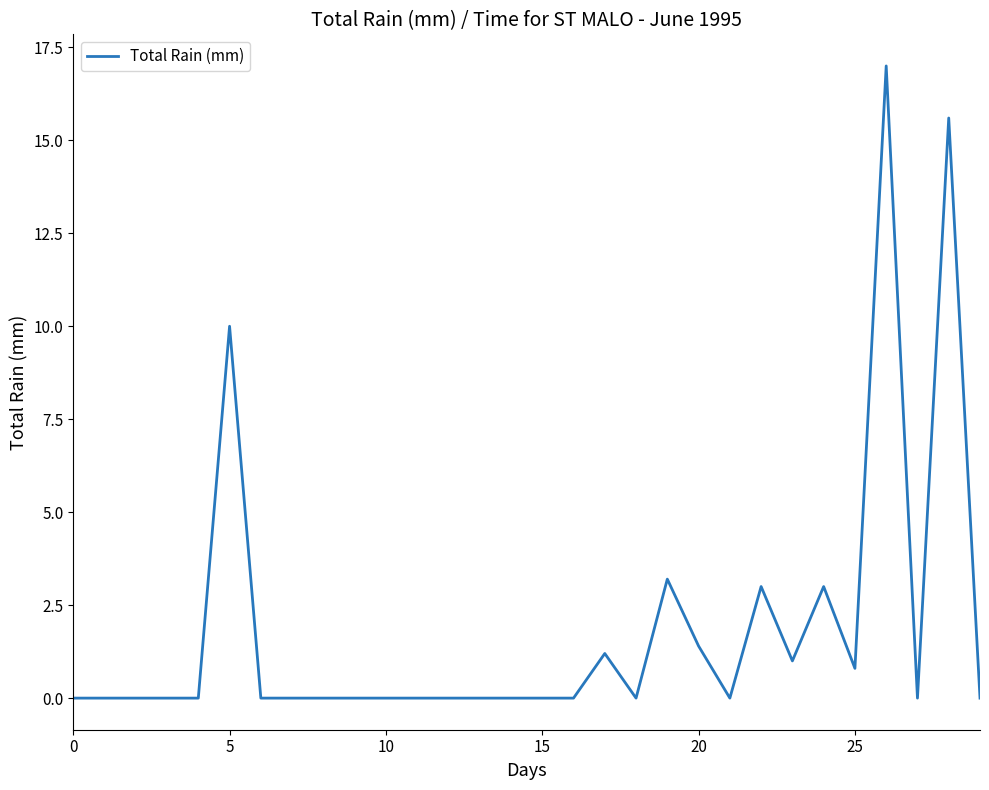

What is the maximum value shown in the chart?

17.0